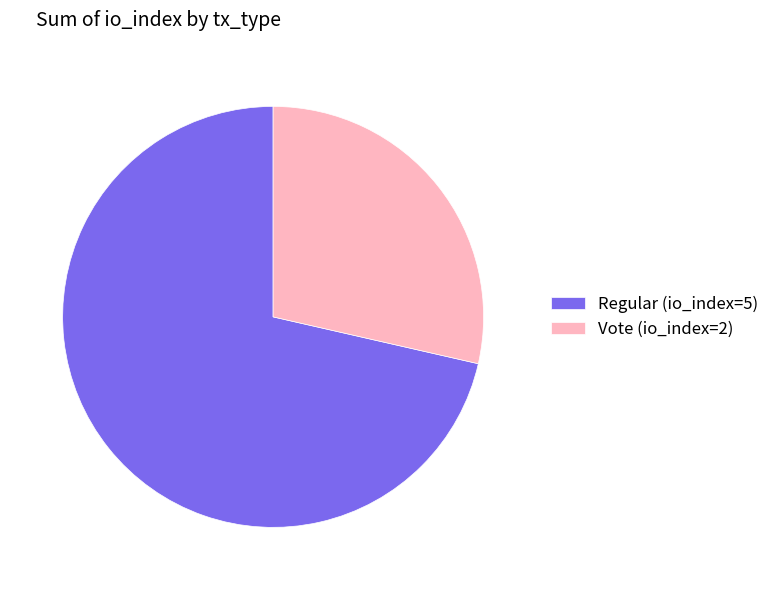

Rank the categories by value from lowest to highest.

Vote (io_index=2), Regular (io_index=5)